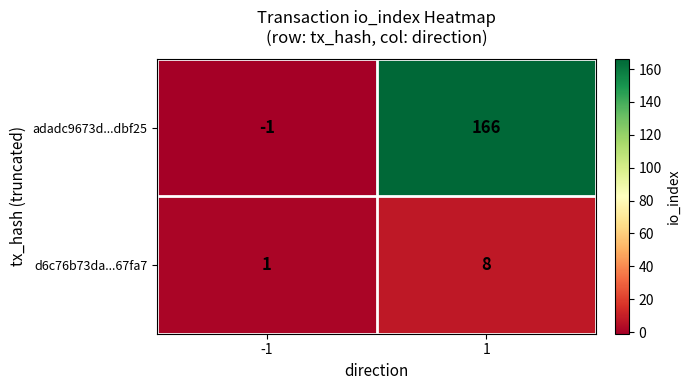

What is the approximate value of adadc9673d...dbf25 at 1, to the nearest 5?

165